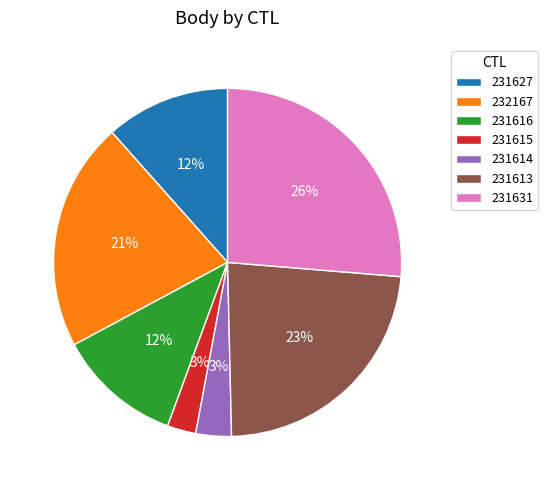

How many segments does this pie chart have?

7